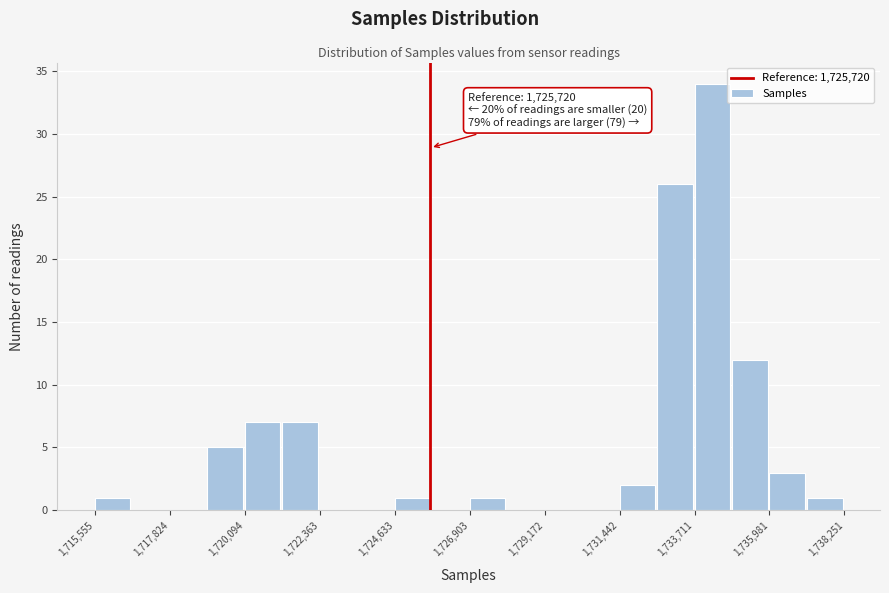

Read against the x-axis, roughly where is the centre of the tallest bar?

1734500